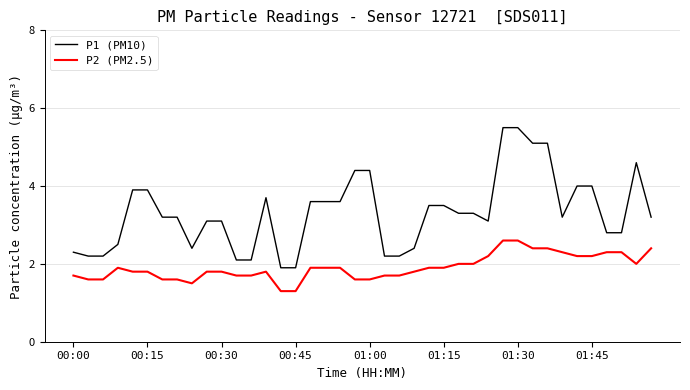

At how many categories does at least one series exceed 5?

4